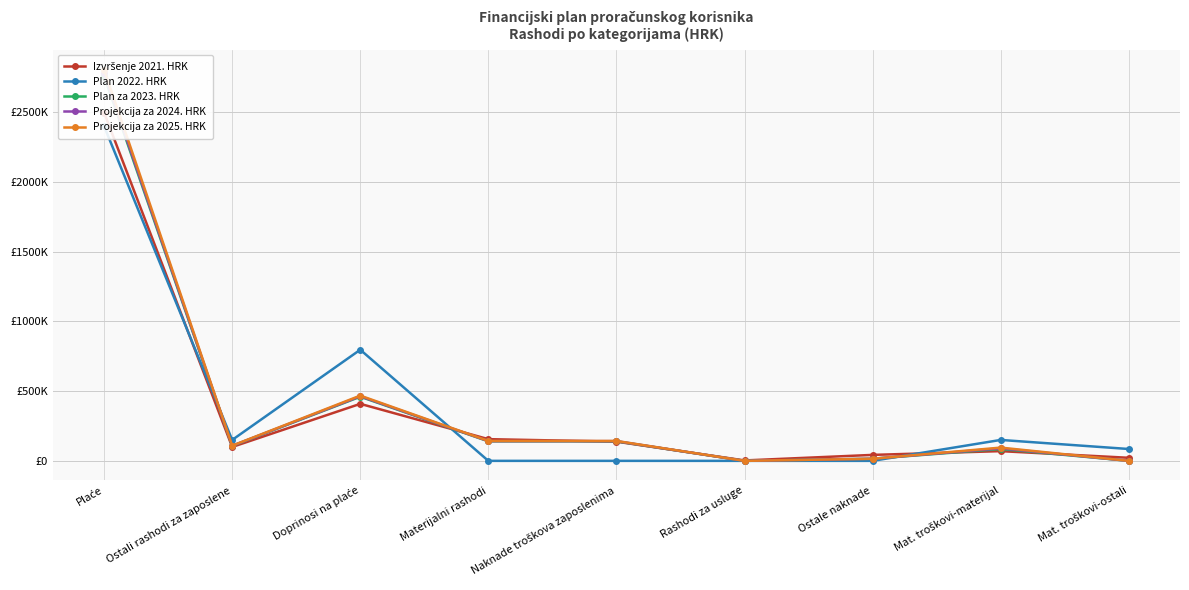

Rank the series at Ostali rashodi za zaposlene from lowest to highest value.

Izvršenje 2021. HRK, Plan za 2023. HRK, Projekcija za 2024. HRK, Projekcija za 2025. HRK, Plan 2022. HRK